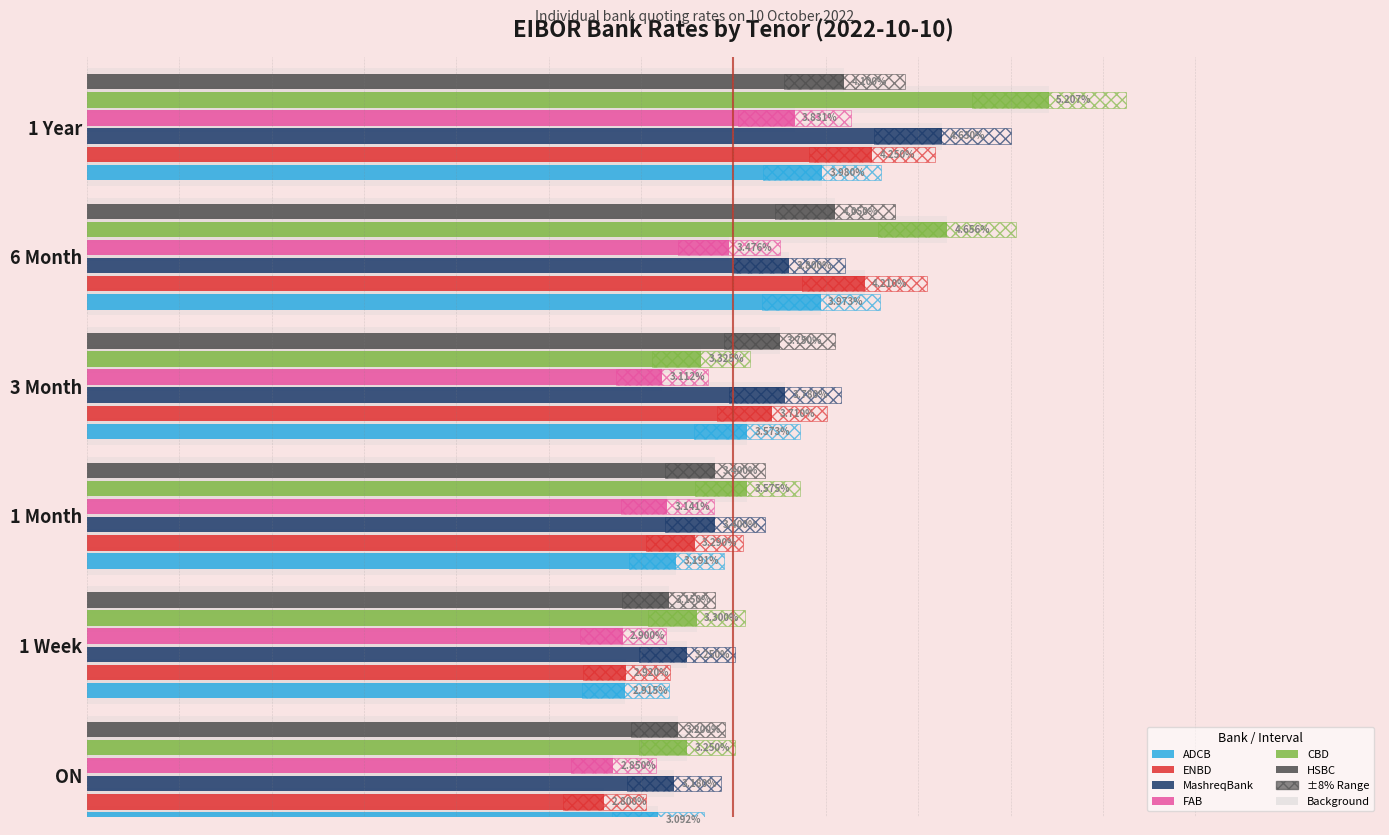

The MashreqBank series shows 6.7 at 1 Year. True or false?

False